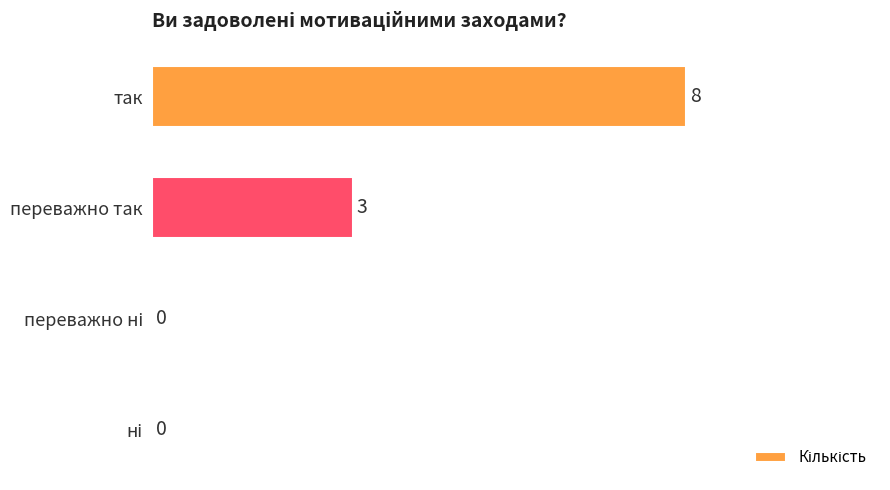

Is it true that the value at так is 8?

True